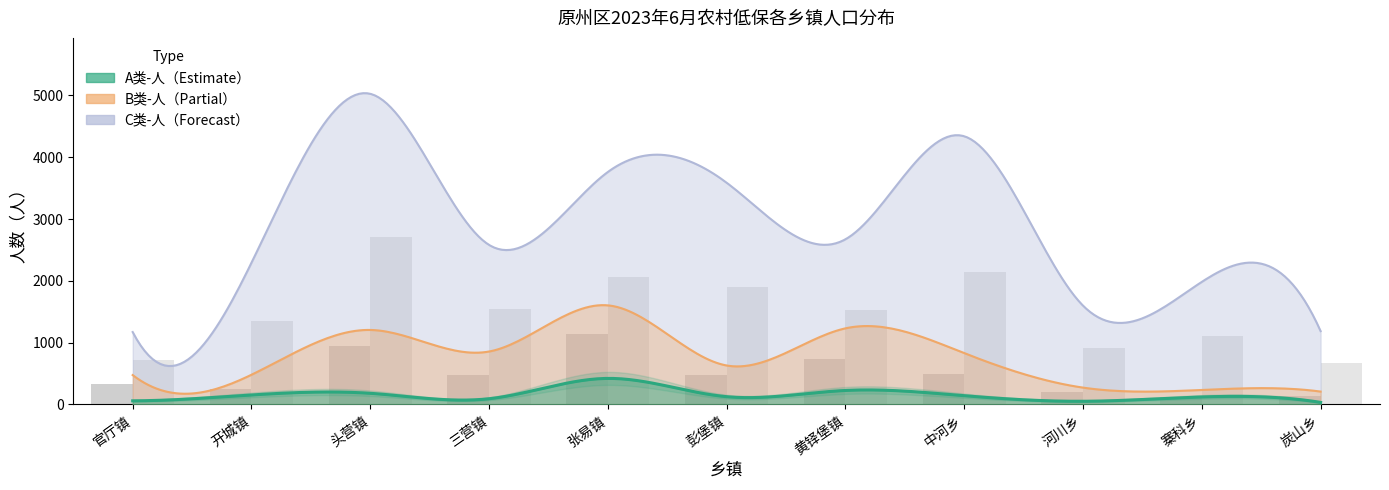

Reading left to right, what are all the values shown in this chart?

A类-户: 32	80	103	52	219	67	106	57	23	52	14
B类-户: 324	244	944	475	1137	484	732	485	204	117	138
C类-户: 721	1350	2717	1543	2065	1898	1531	2138	915	1108	670
A类-人: 58	153	180	92	421	125	226	141	51	121	33
B类-人: 475	480	1205	856	1603	630	1231	830	272	234	208
C类-人: 1171	2292	5026	2581	3761	3587	2672	4339	1598	1983	1186